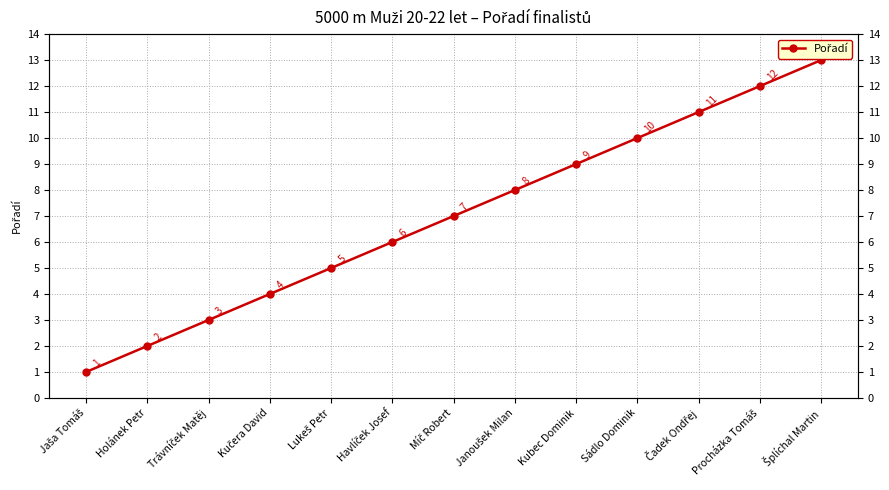

Is it true that the value at Janoušek Milan is 13?

False